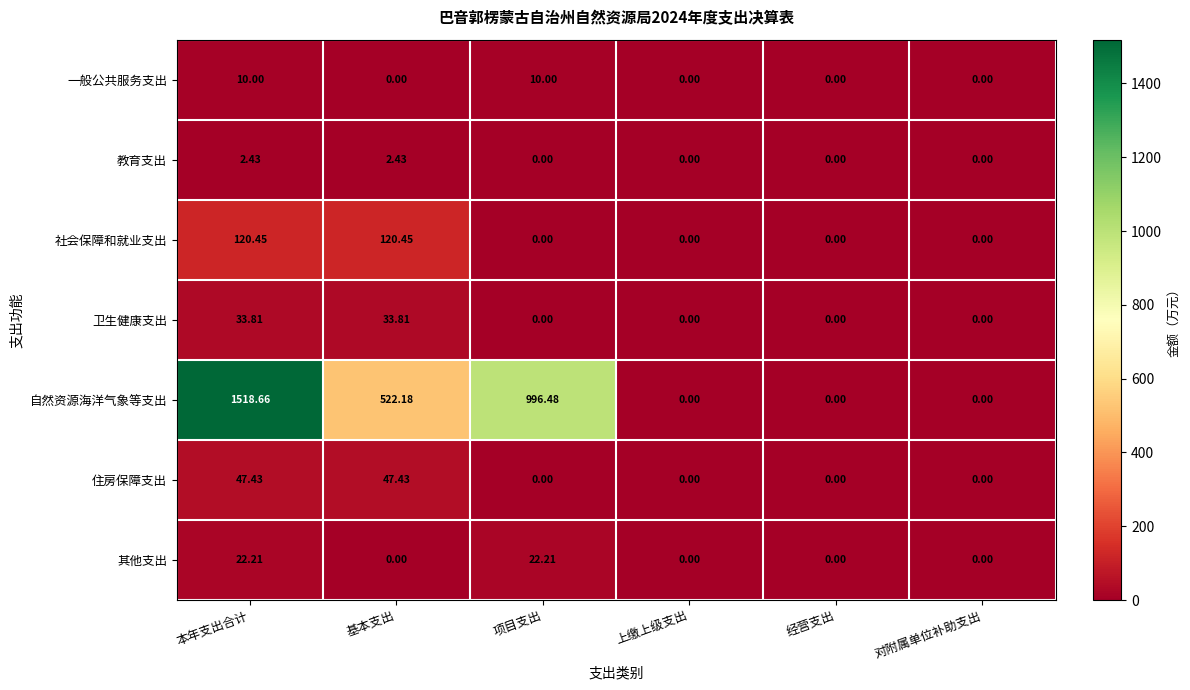

Which series has the largest range (max minus min)?

自然资源海洋气象等支出